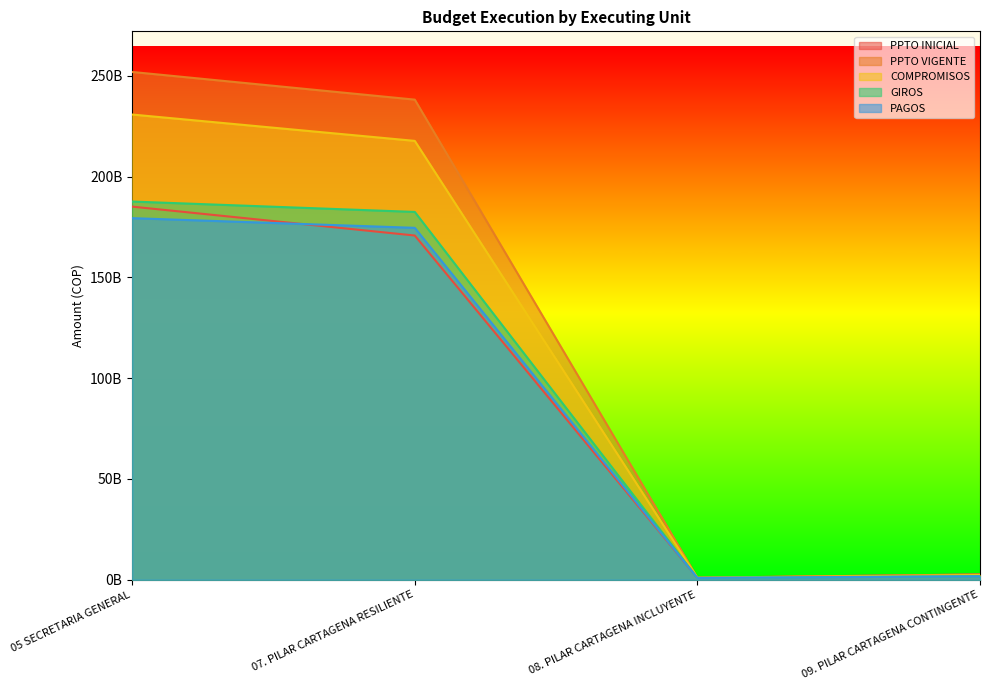

Does the chart display data point markers on the line(s)?

No